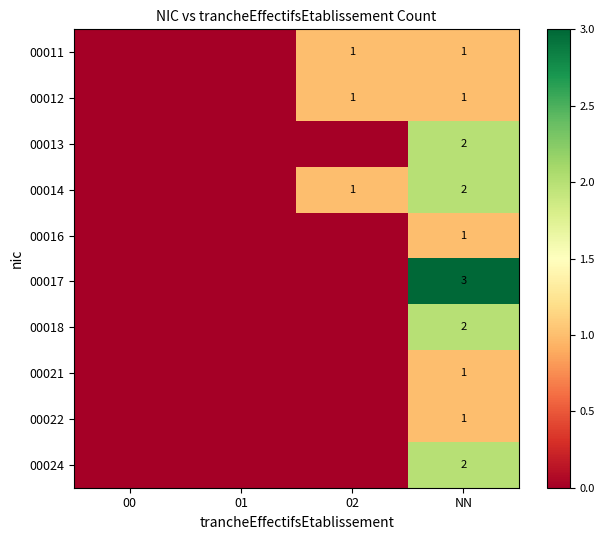

Is it true that 00011 equals 2 at NN?

False